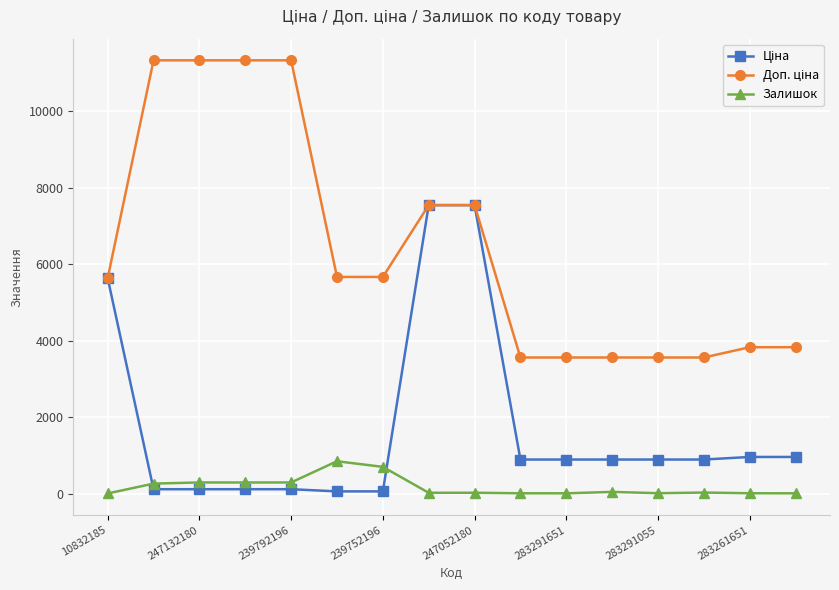

True or false: Залишок has more than 0 points higher than both neighbors.

True